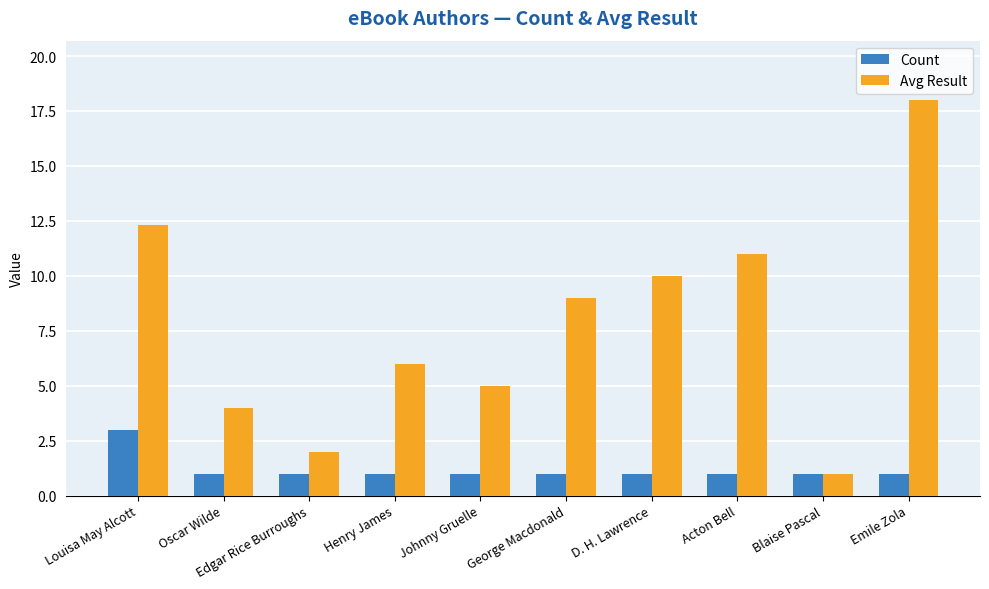

Which series changed the most between Blaise Pascal and Emile Zola?

Avg Result